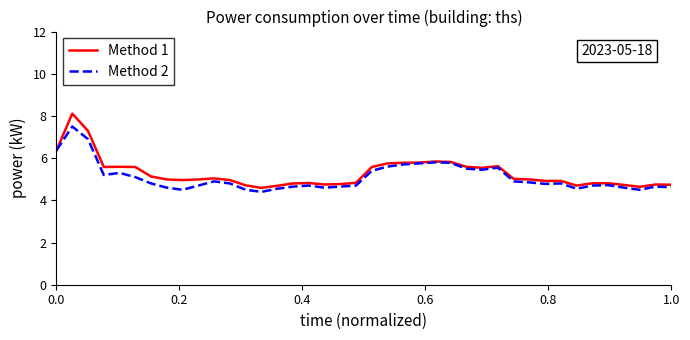

What is the maximum value for Method 1?

8.1